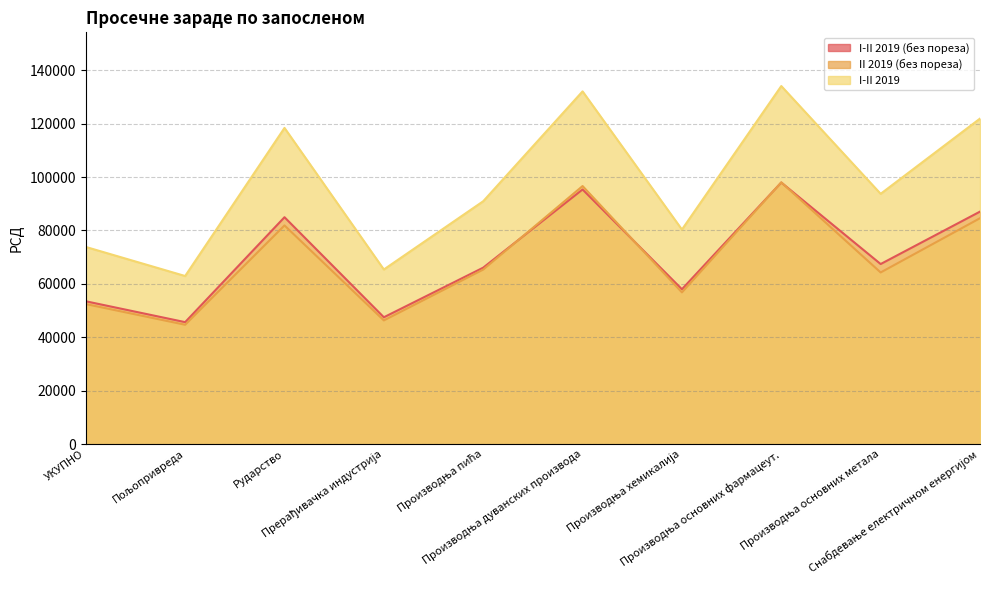

How many lines are shown in the chart?

3